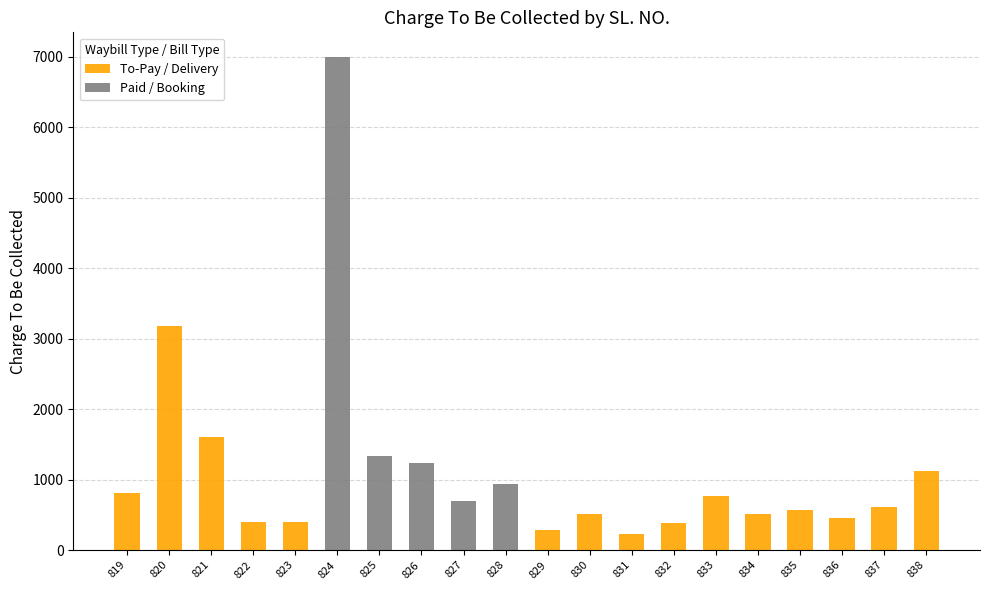

What is the sum of all To-Pay / Delivery values?

11839